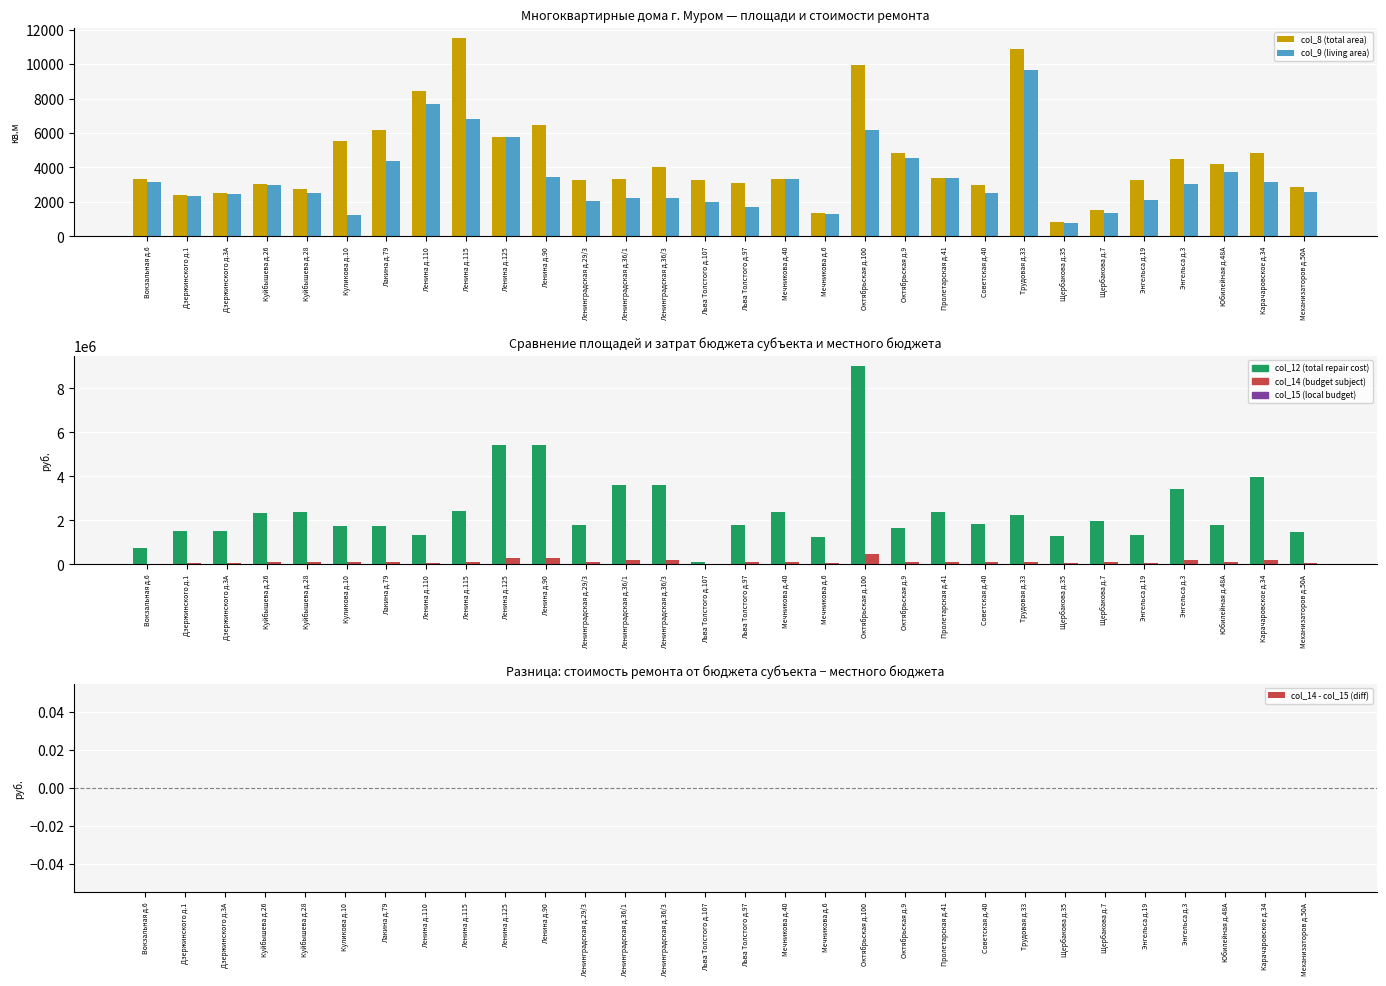

Rank the series by their maximum value, from highest to lowest.

col_12 (total repair cost), col_14 (budget subject), col_8 (total area), col_9 (living area), col_14 - col_15 (diff)